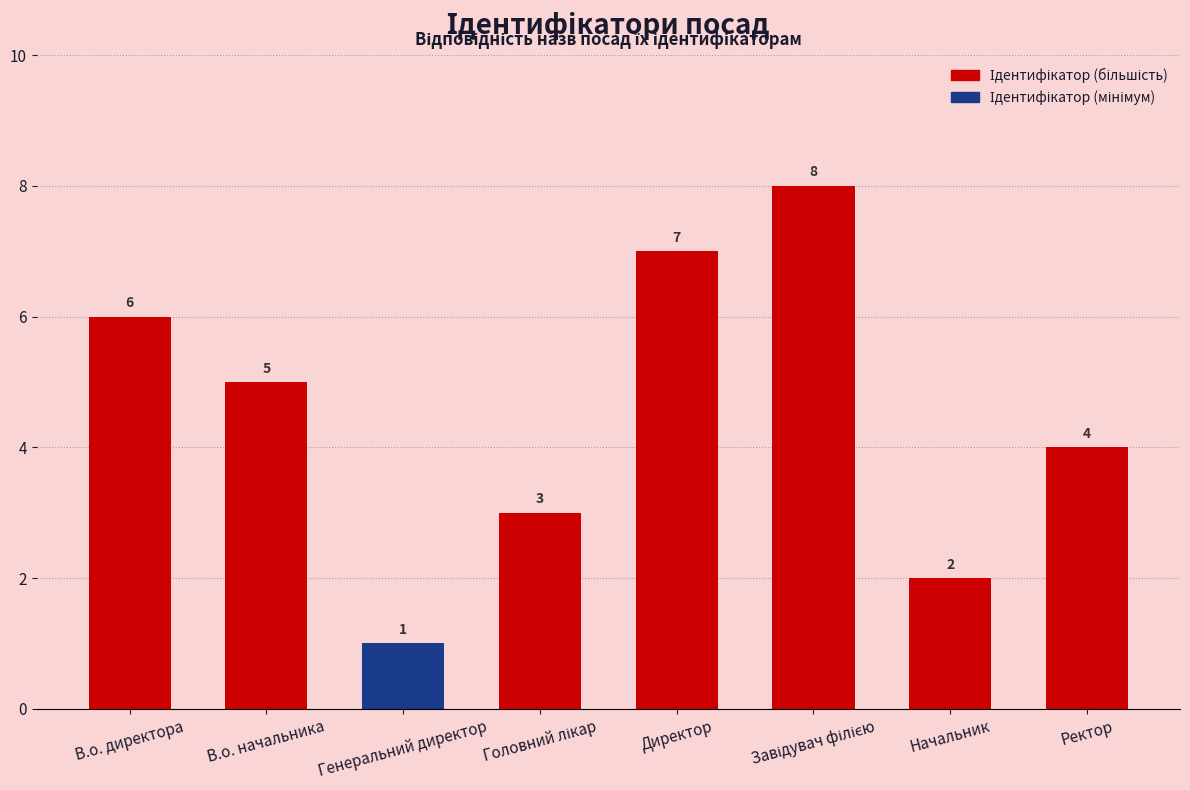

Reading left to right, what are all the values shown in this chart?

6	5	1	3	7	8	2	4